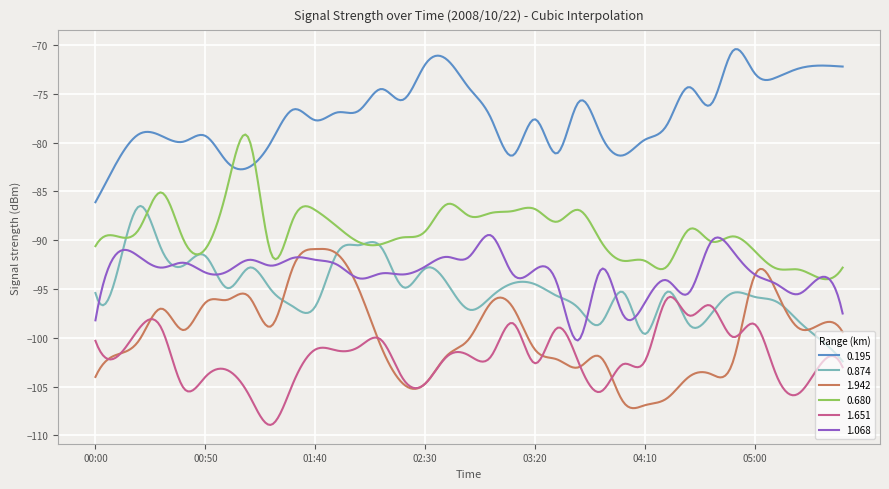

True or false: 0.874 and 0.195 intersect in this chart.

False